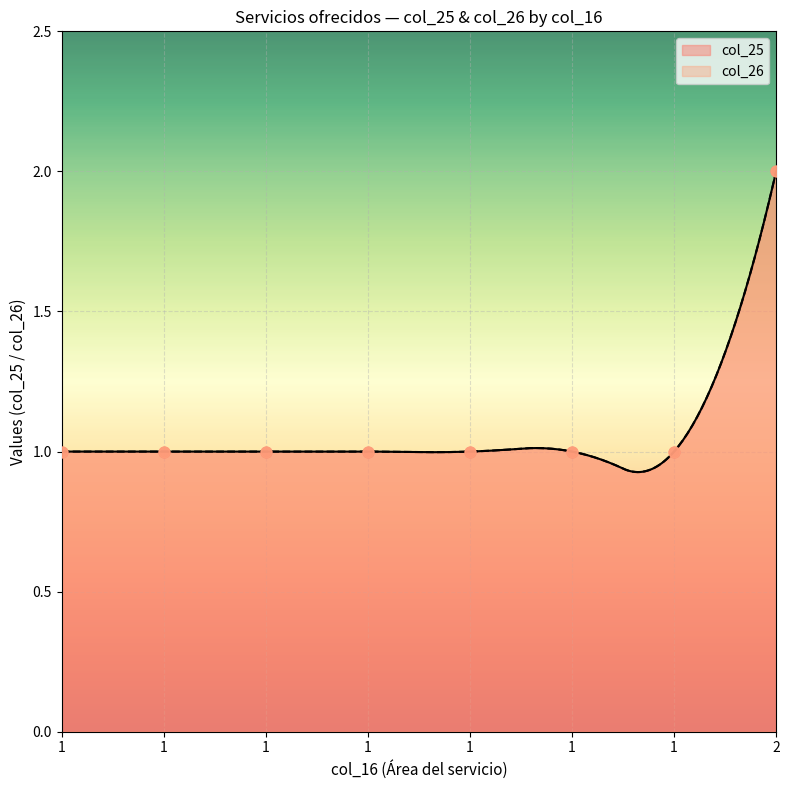

Which series contains the highest Y value?

col_25